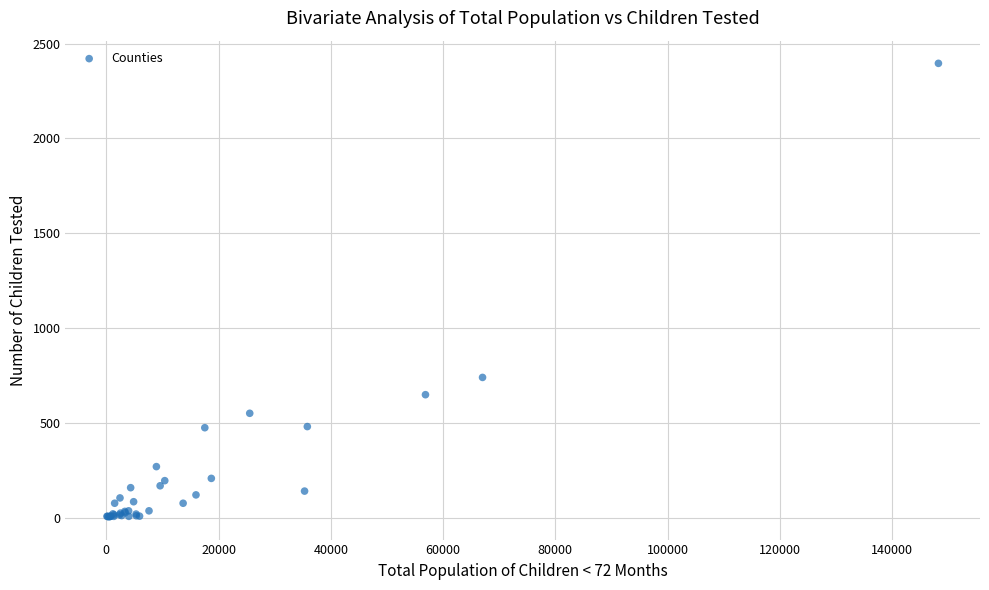

What Y value in the scatter plot is closest to 1201?

741